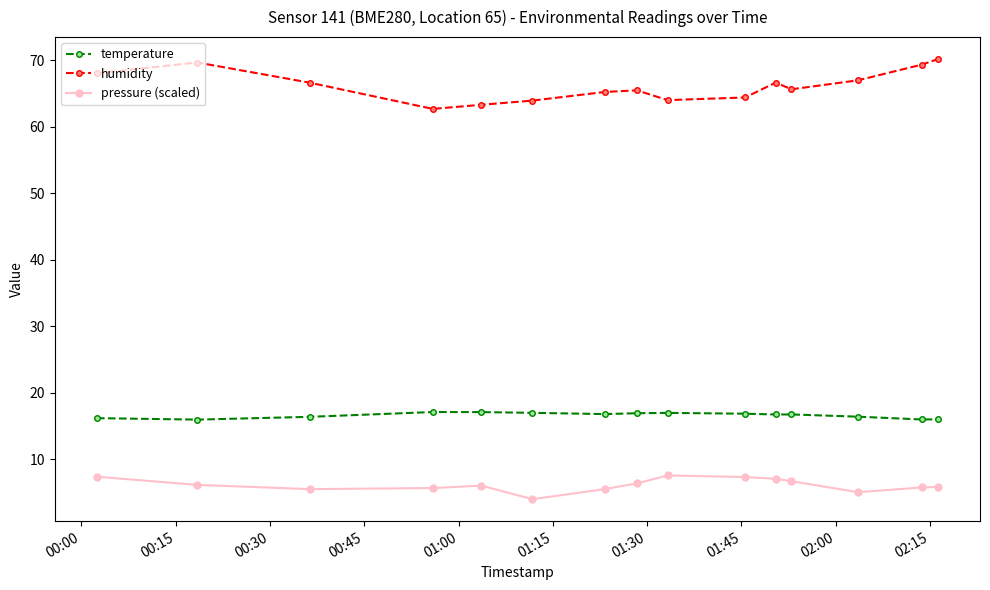

Rank the series by their average value, from highest to lowest.

humidity, temperature, pressure (scaled)